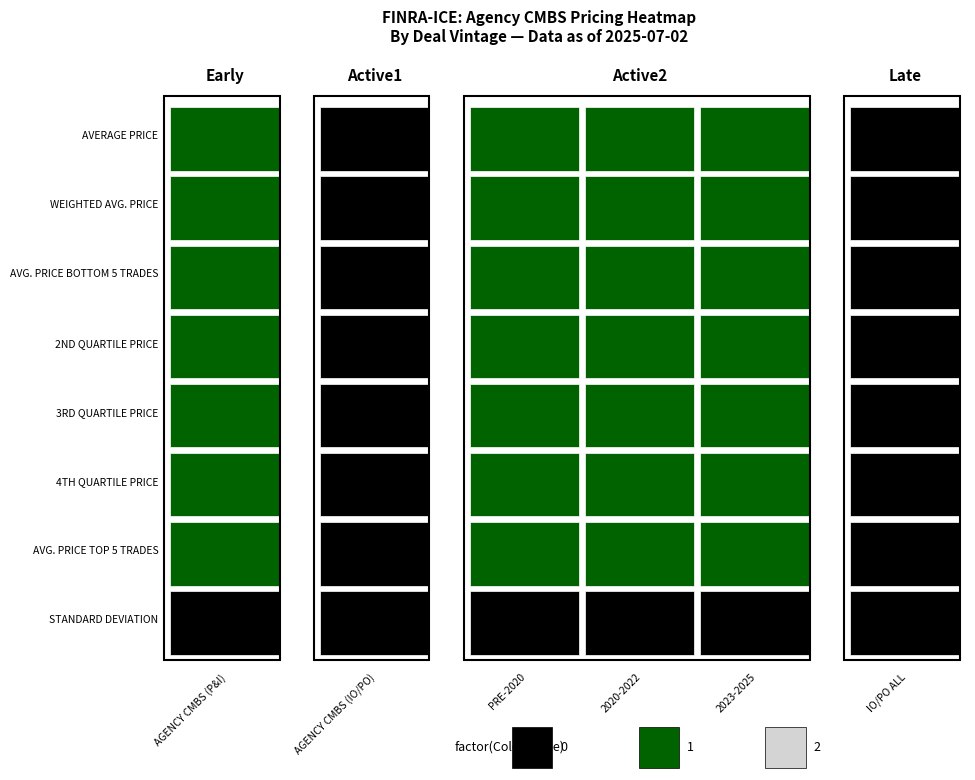

Which series has the widest spread of values?

AVG. PRICE TOP 5 TRADES